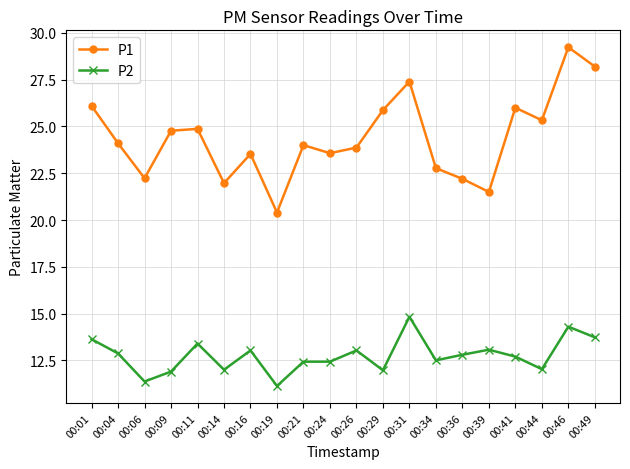

True or false: P2 and P1 cross at least once.

False